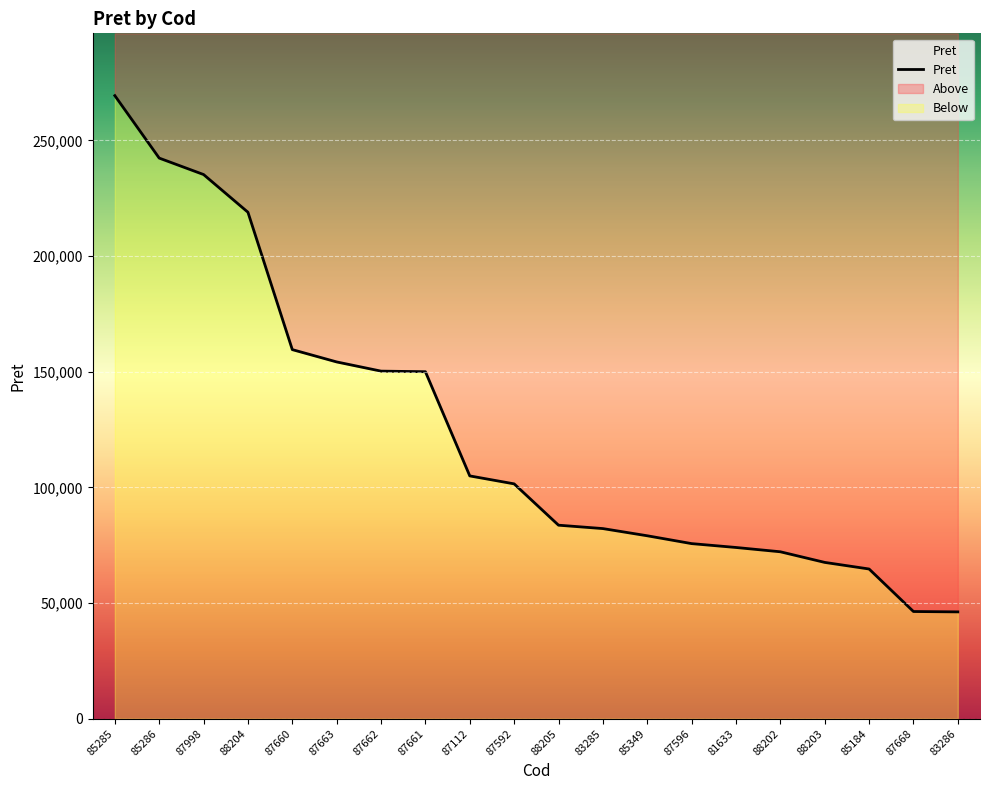

Reading left to right, what are all the values shown in this chart?

85285=269330.7	85286=242335.2	87998=235228.8	88204=218930.0	87660=159548.0	87663=154226.0	87662=150253.0	87661=149998.0	87112=104959.0	87592=101523.0	88205=83659.0	83285=82192.5	85349=79083.8	87596=75697.0	81633=74025.0	88202=72165.0	88203=67574.0	85184=64722.5	87668=46344.0	83286=46185.0